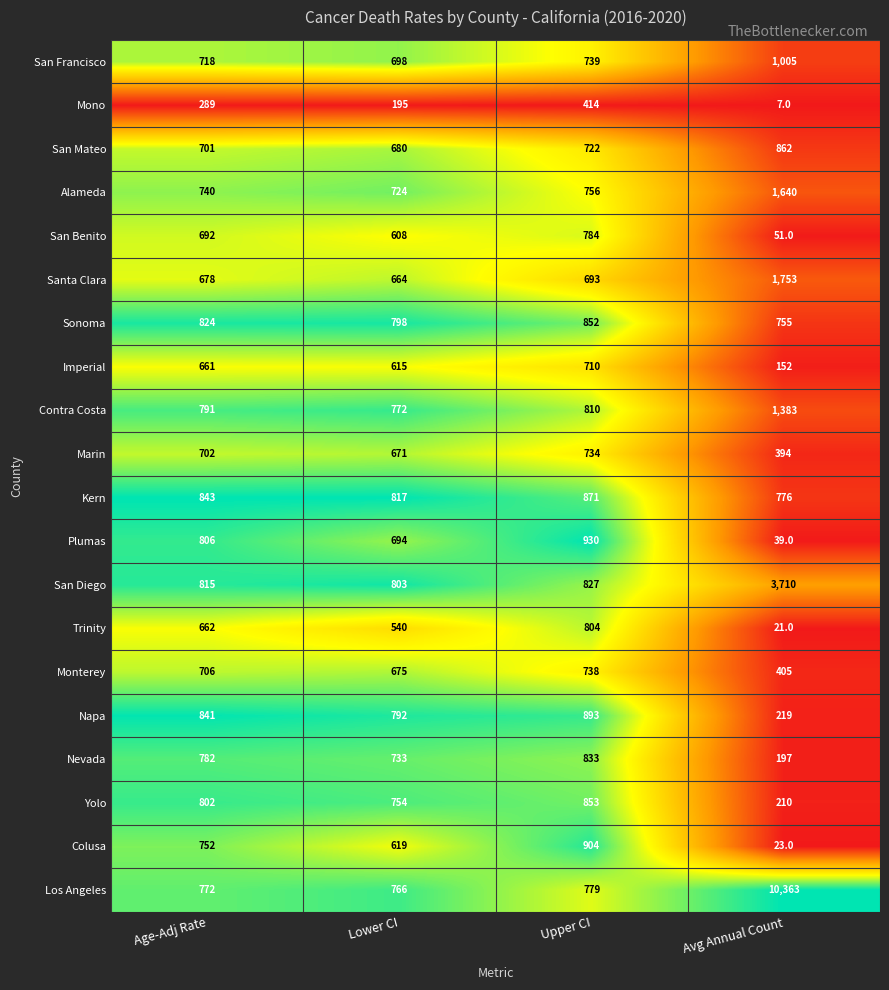

Count the Trinity values in the range 540 to 804.

3